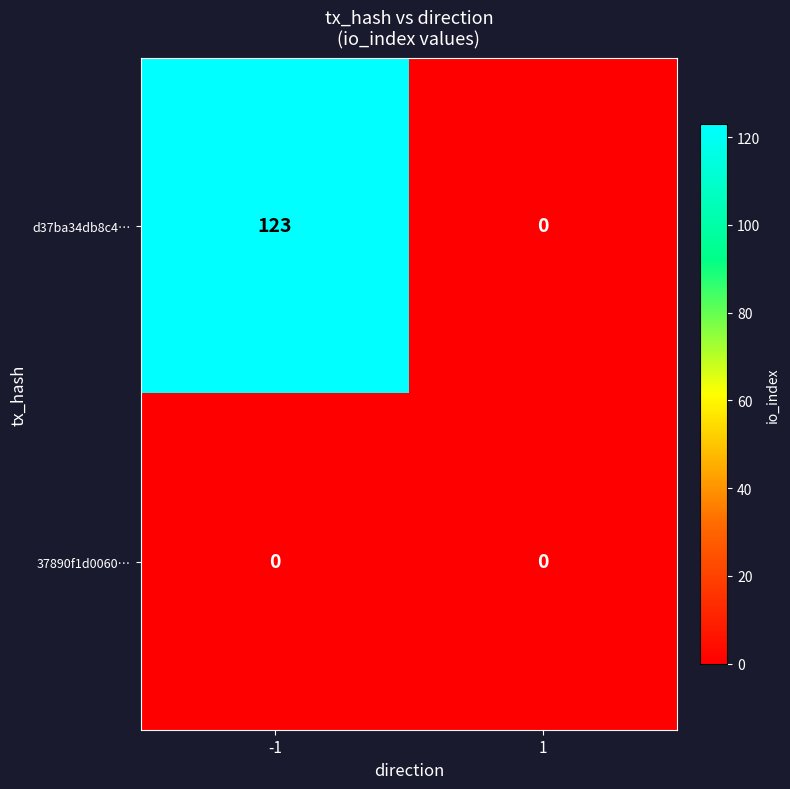

The 37890f1d0060… series shows 0 at 1. True or false?

True